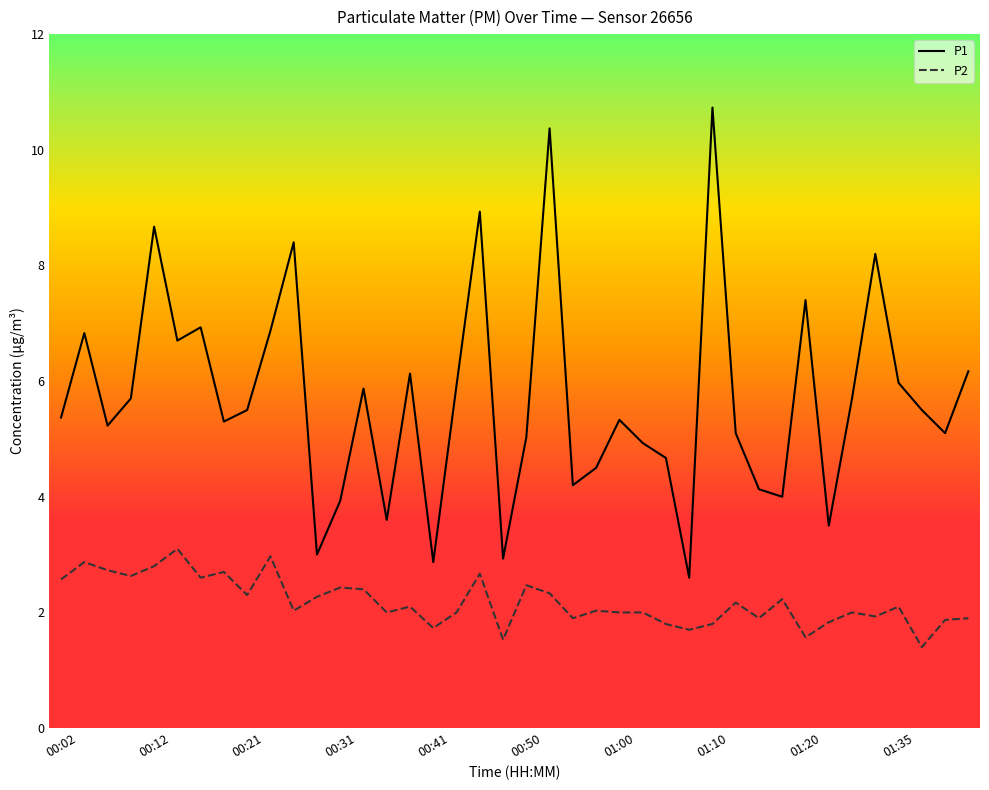

Rank the series by their average value, from lowest to highest.

P2, P1